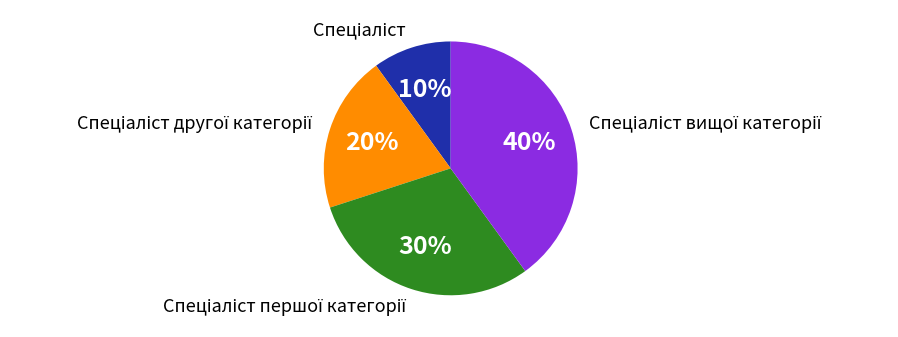

Is there any slice that represents more than half of the pie?

No